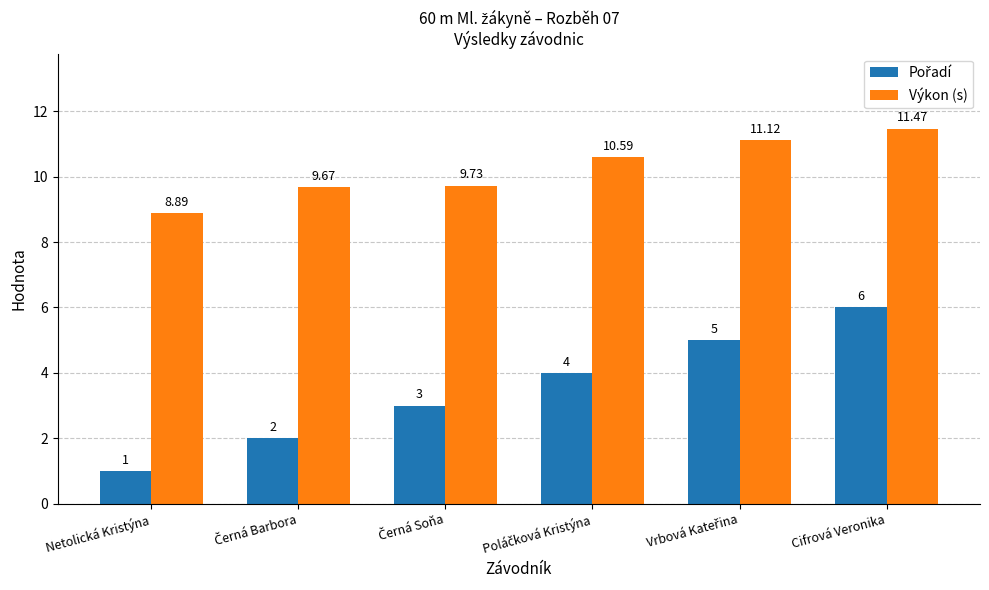

What is the label of the 1st bar from the right?

Cifrová Veronika